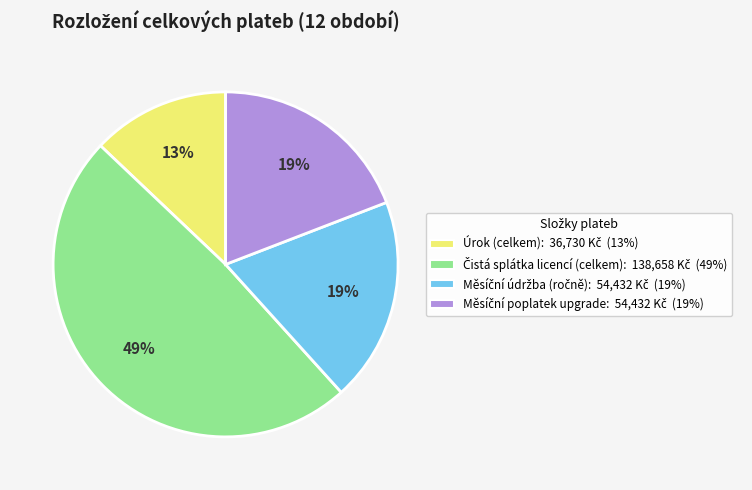

Does any single category account for the majority?

No